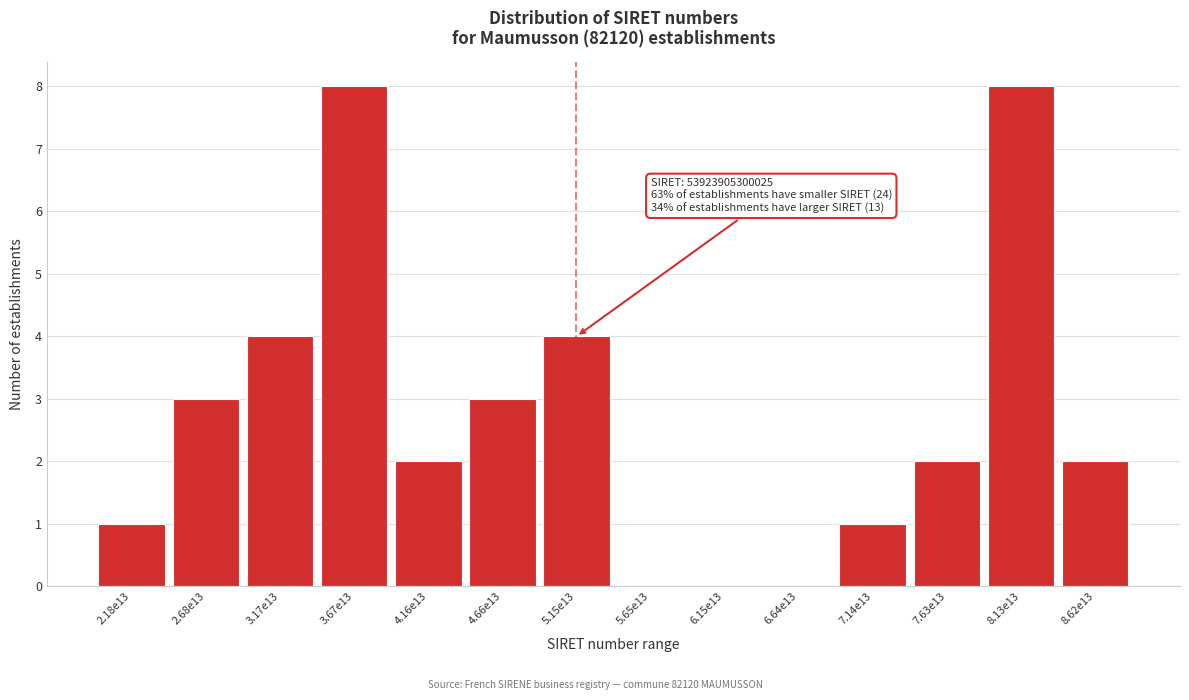

Reading left to right, transcribe all the data shown in this chart.

2.18e13=1	2.68e13=3	3.17e13=4	3.67e13=8	4.16e13=2	4.66e13=3	5.15e13=4	5.65e13=0	6.15e13=0	6.64e13=0	7.14e13=1	7.63e13=2	8.13e13=8	8.62e13=2